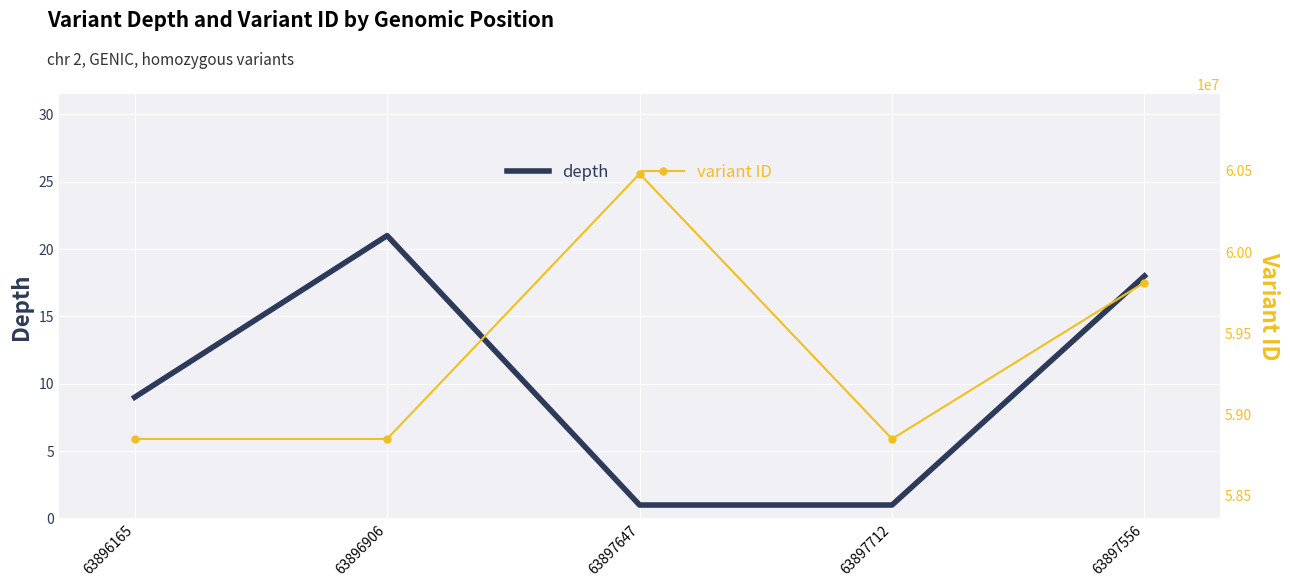

Rank the series at 63896906 from lowest to highest value.

depth, variant ID